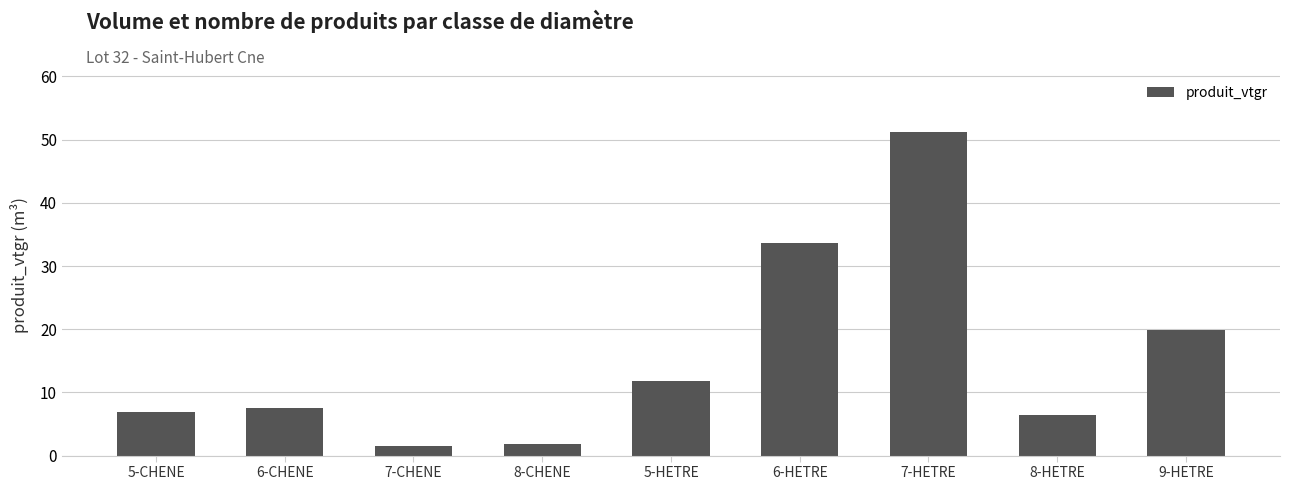

What is the value of the 8th bar from the left?

6.4